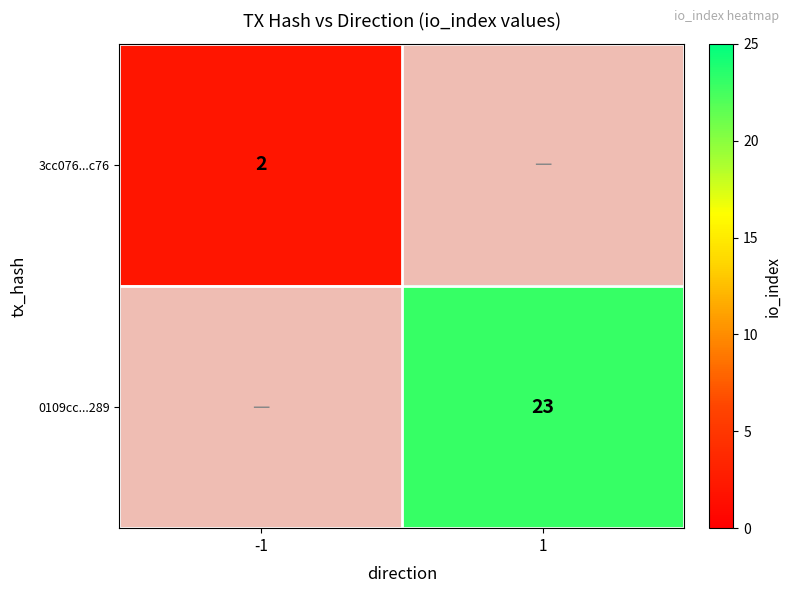

True or false: 0109cc...289 has a value of 13 at 1.

False